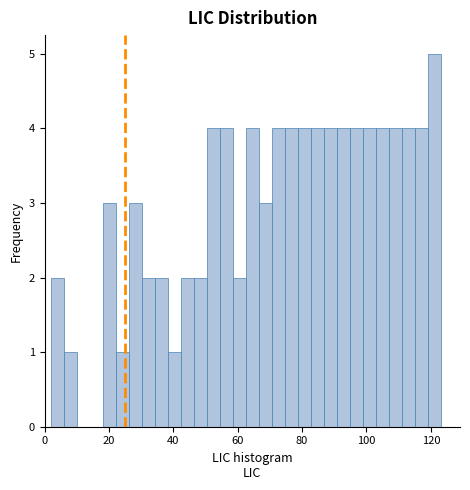

Read against the x-axis, roughly where is the centre of the tallest bar?

120